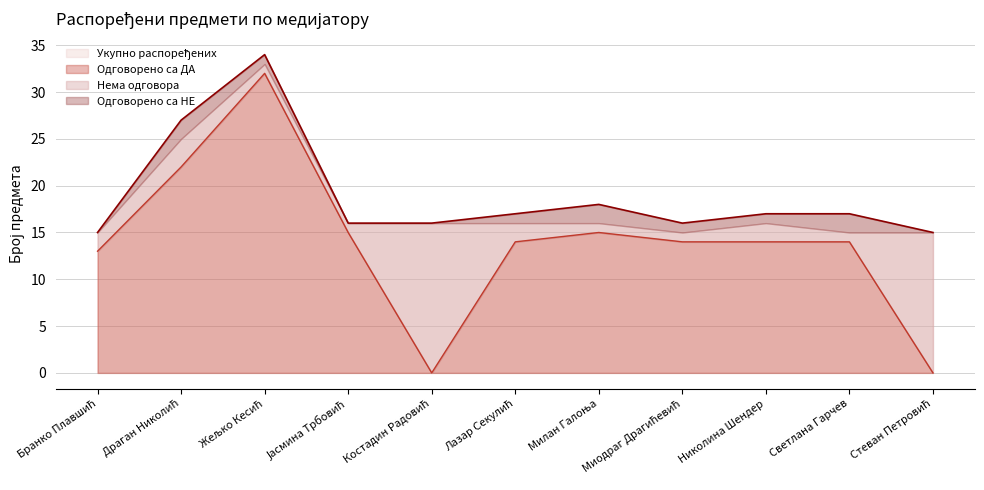

True or false: Одговорено са ДА and Укупно распоређених cross at least once.

False